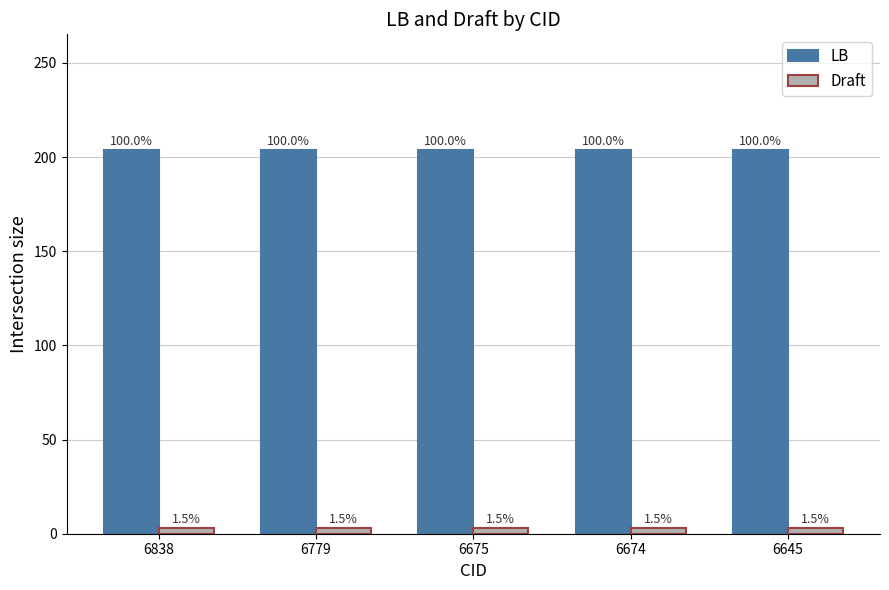

Reading left to right, list all the values displayed in this chart.

LB: 204	204	204	204	204
Draft: 3	3	3	3	3